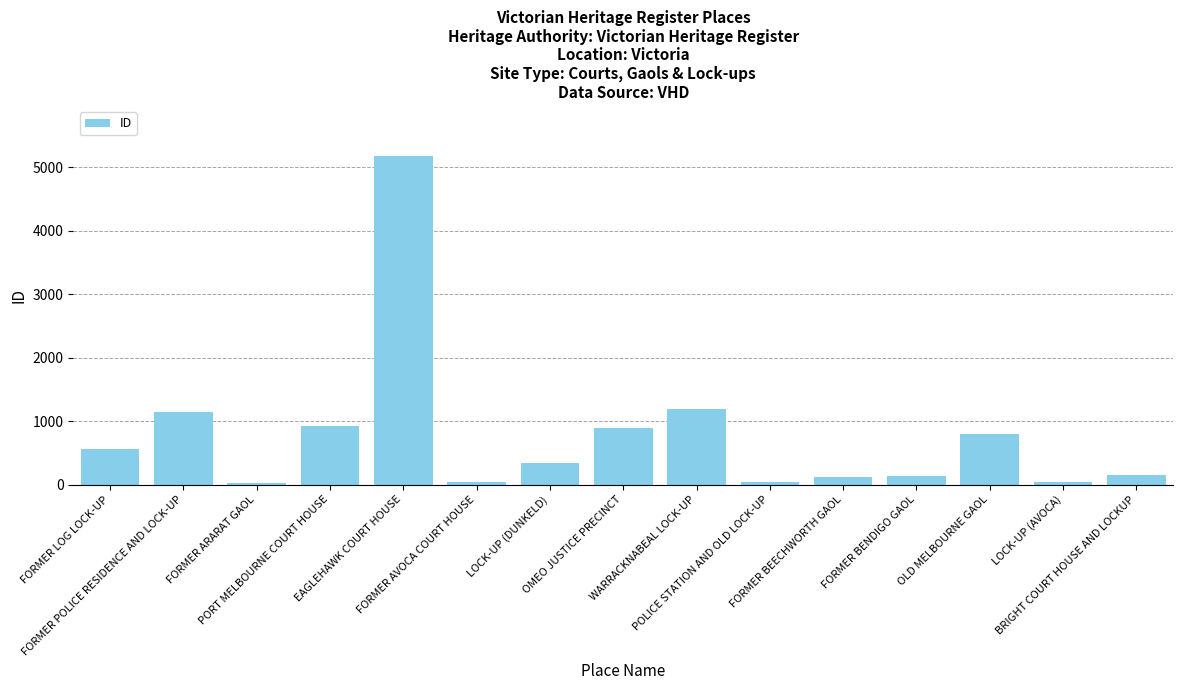

What is the label of the 6th bar from the right?

POLICE STATION AND OLD LOCK-UP